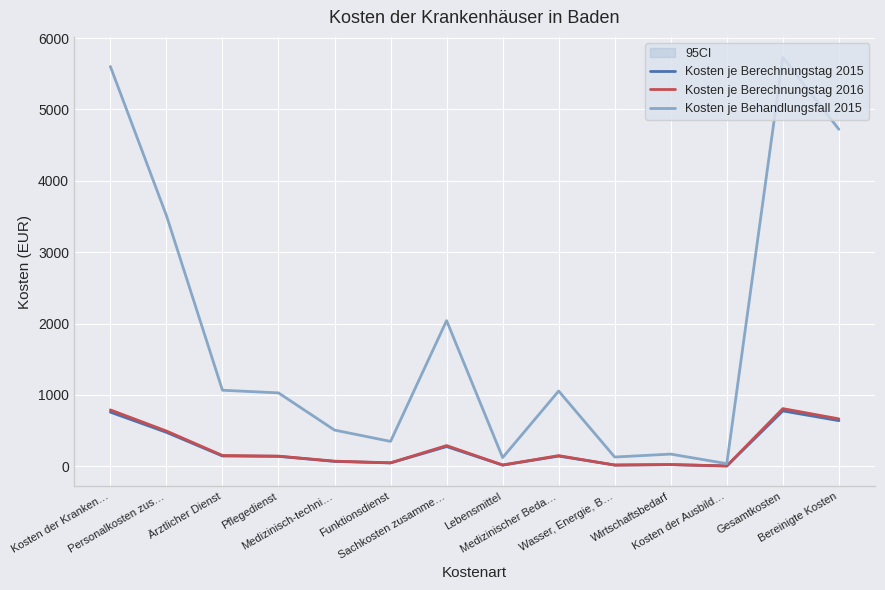

What value does the Kosten je Behandlungsfall 2015 series have at Sachkosten zusamme…?

2041.2